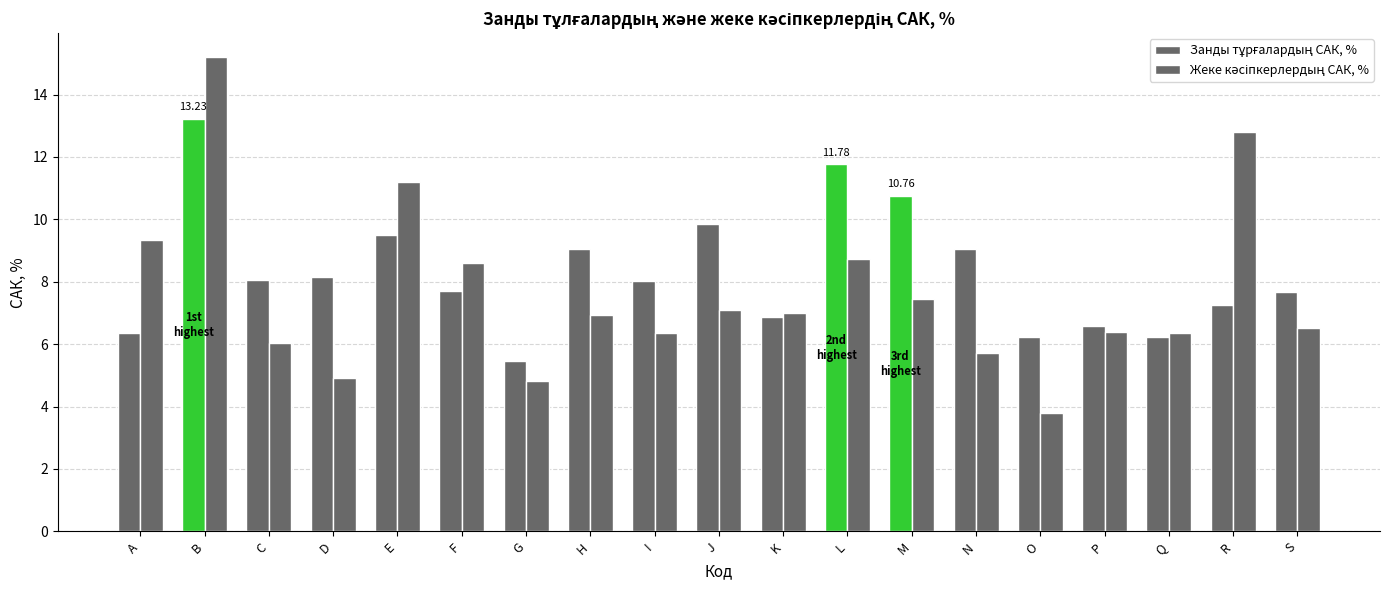

True or false: Занды тұрғалардың САК, % has a value of 8.1 at C.

True